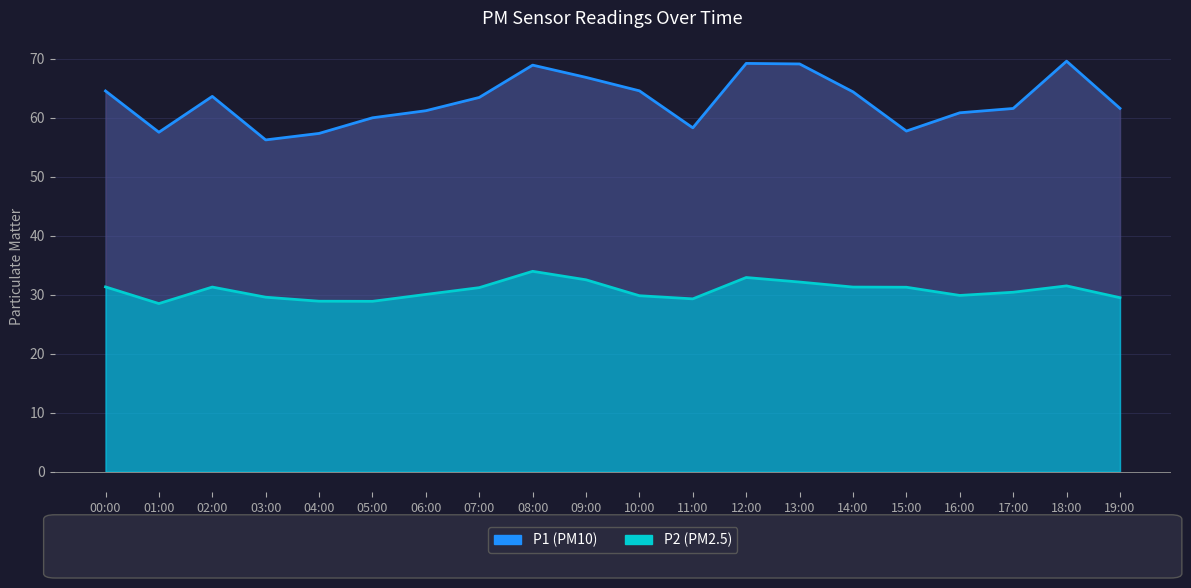

What is the label of the 12th point from the left?

11:00